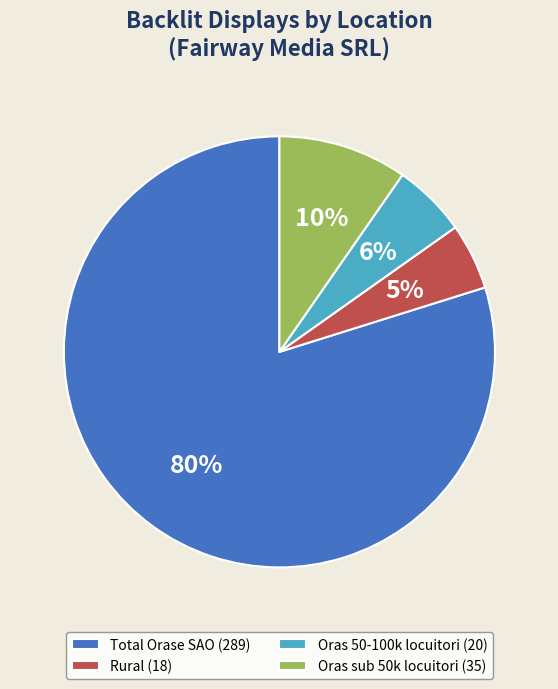

Is it true that Oras 50-100k locuitori is 6% of the pie?

True